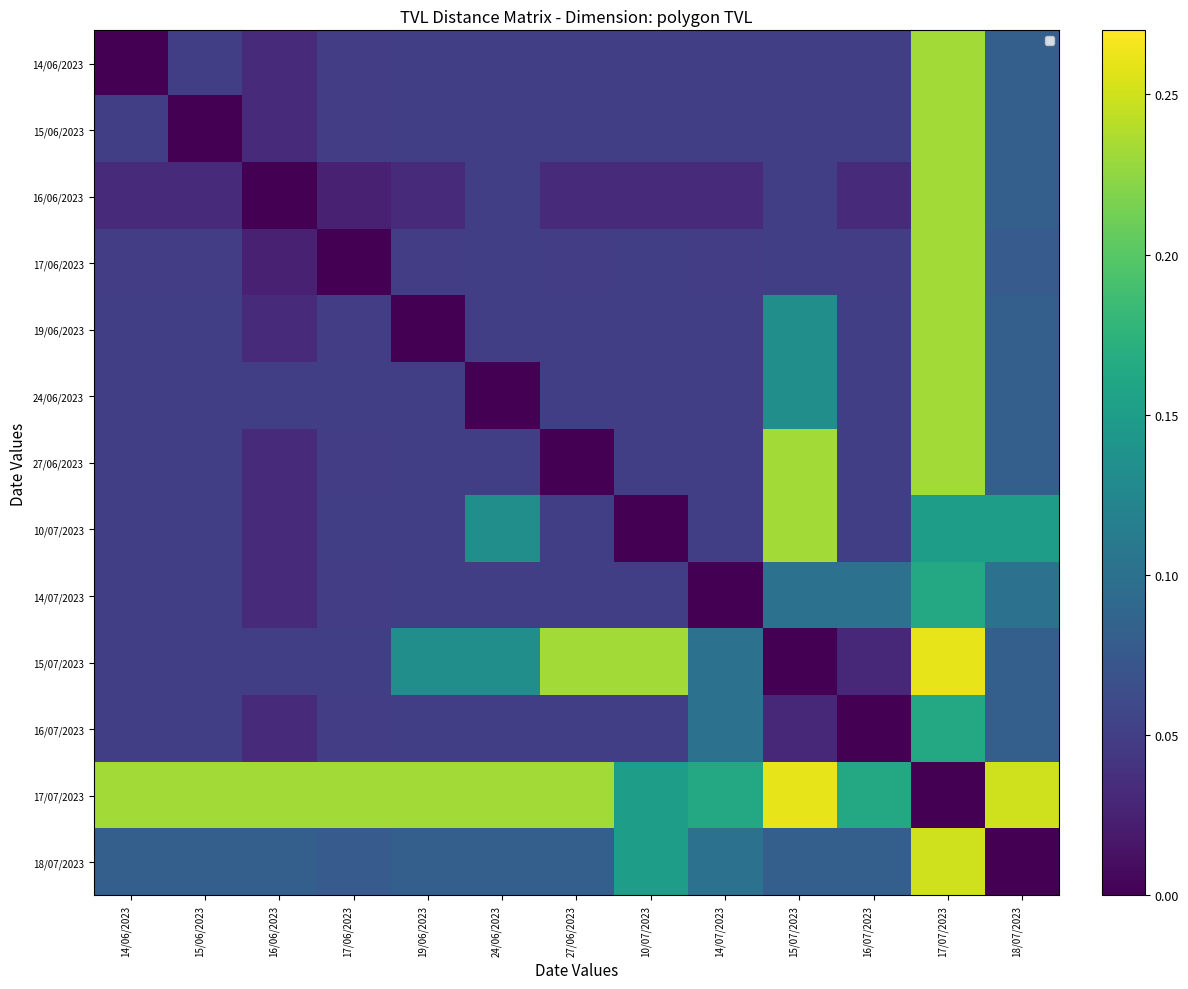

Which series changed the most between 14/06/2023 and 16/07/2023?

17/07/2023